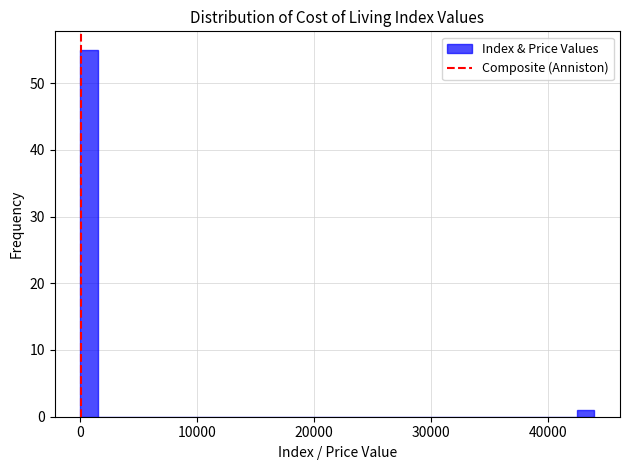

Around what value on the x-axis is the tallest bar? Give the approximate position of its centre, as read against the axis.

1000